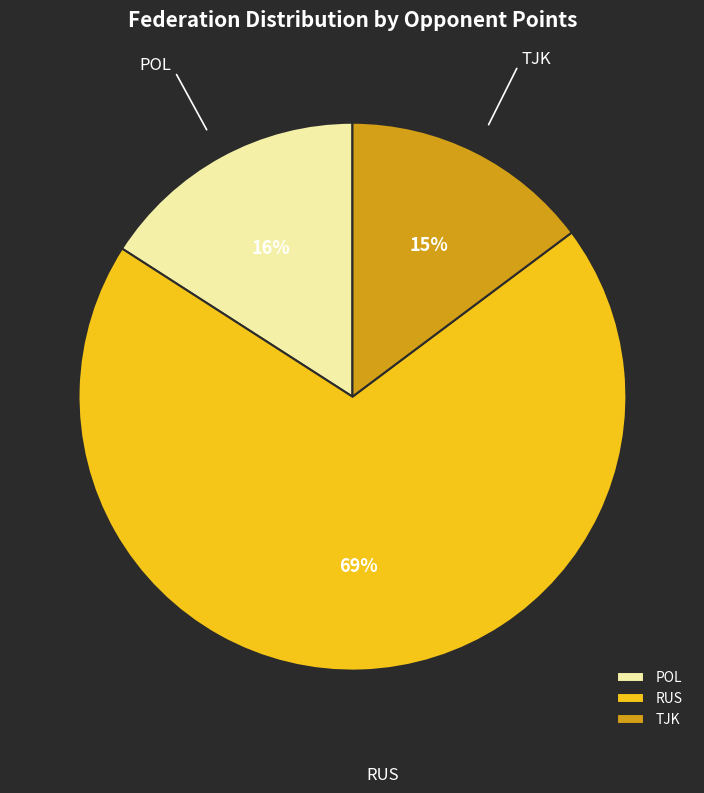

How many slices are in this pie chart?

3